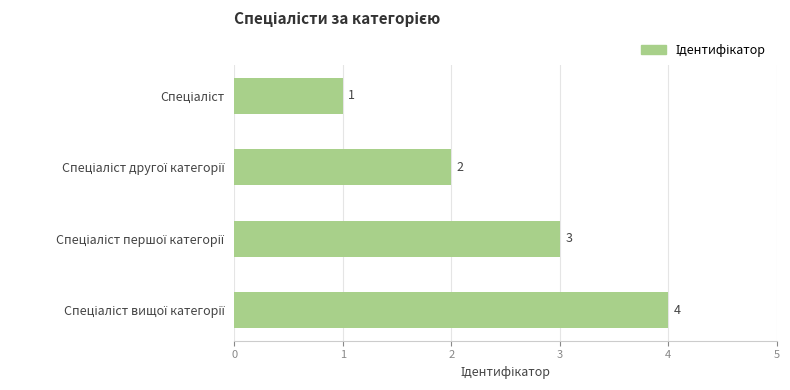

What is the value of the 1st bar from the top?

1